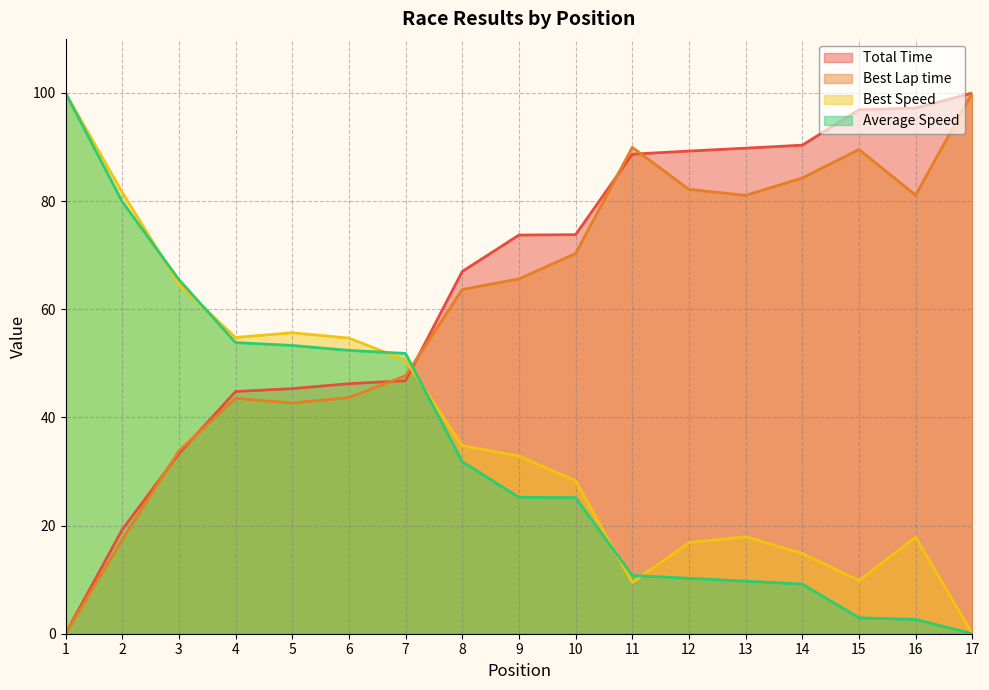

What is the value of the Average Speed point at the 12th from the left?

10.2